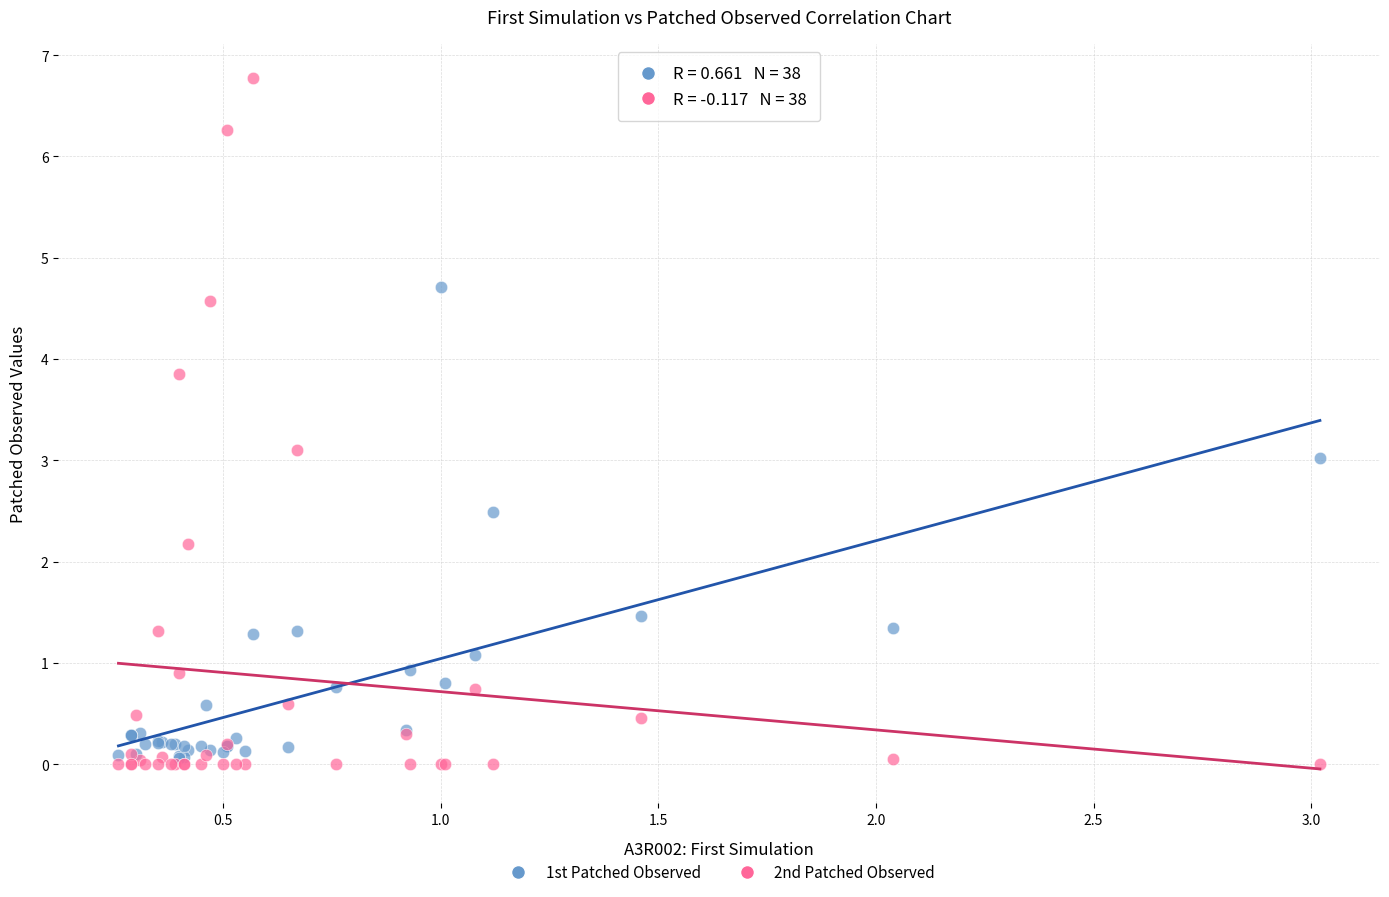

Which series reaches the minimum Y coordinate?

2nd Patched Observed